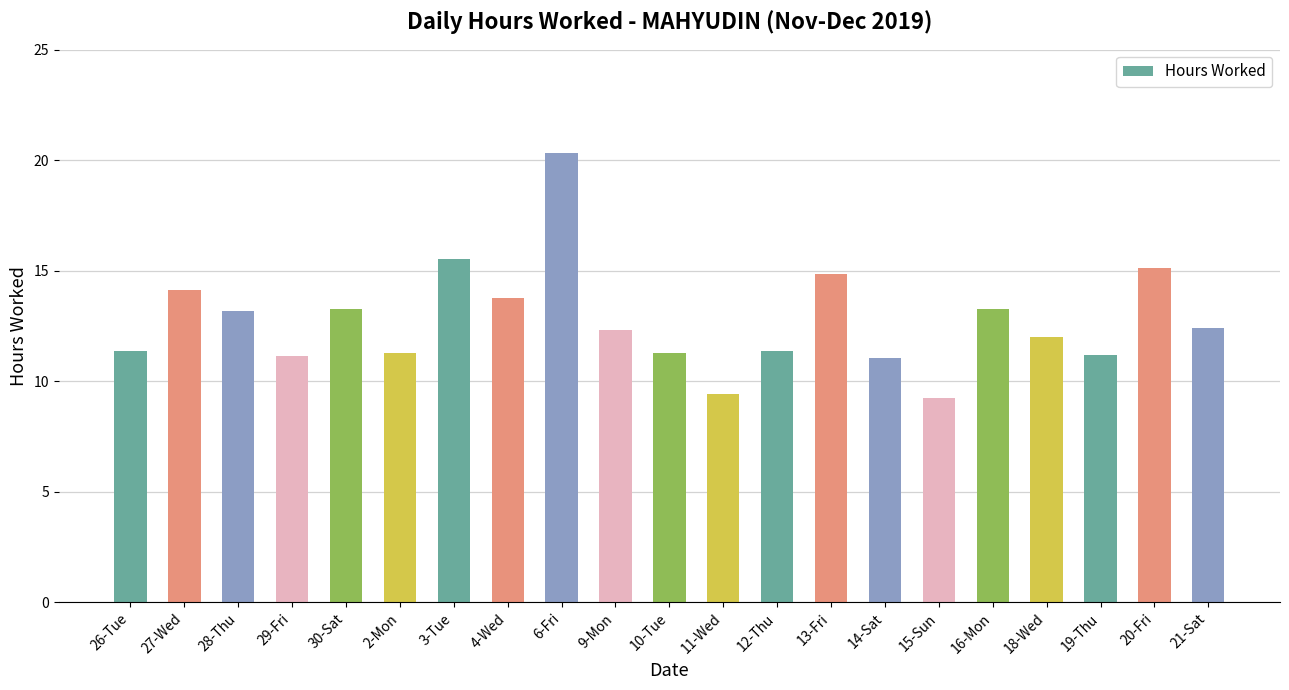

What is the change in value from 19-Thu to 20-Fri?

+3.9